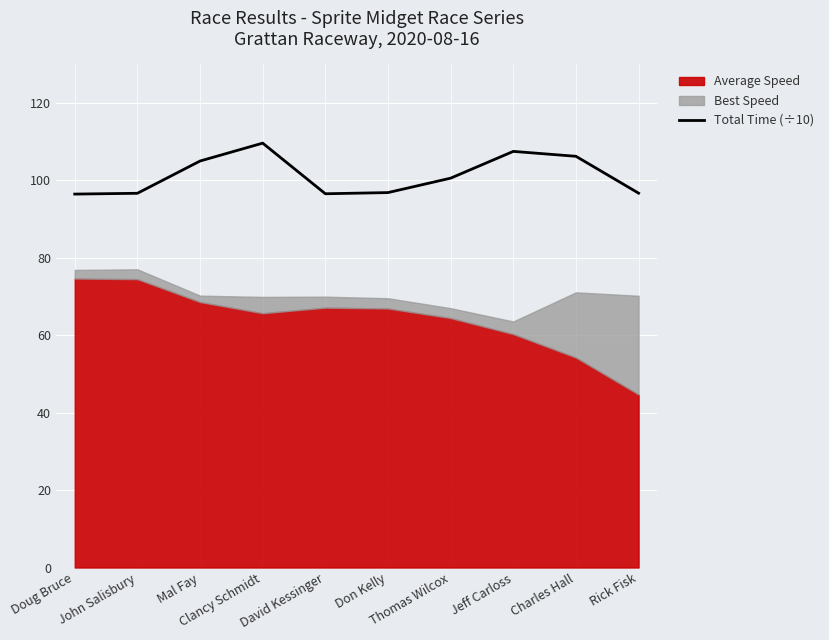

The value at Charles Hall is 106.2. True or false?

True